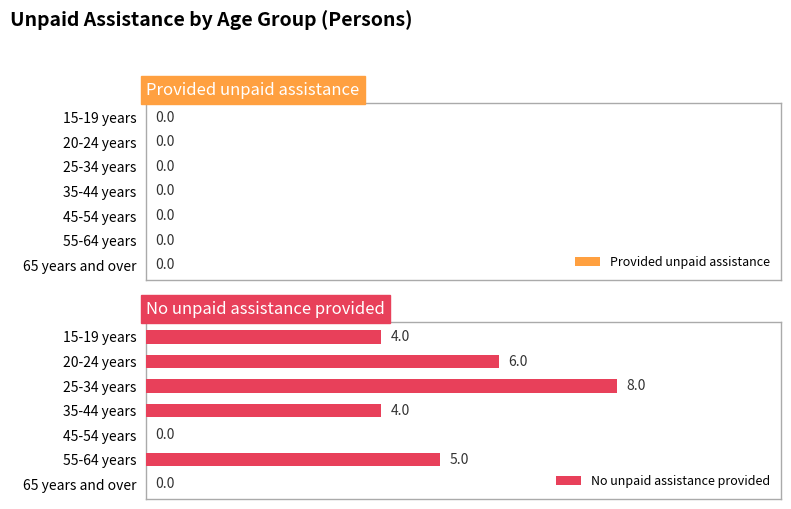

Is it true that the value at 65 years and over is 5?

False